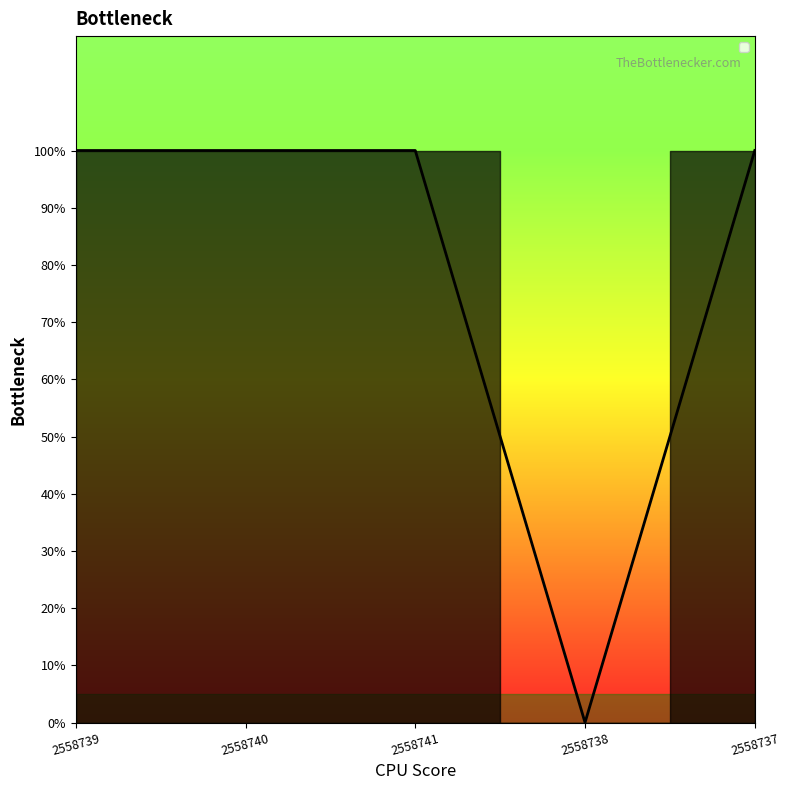

True or false: the data has more than 2 interior local peaks.

False